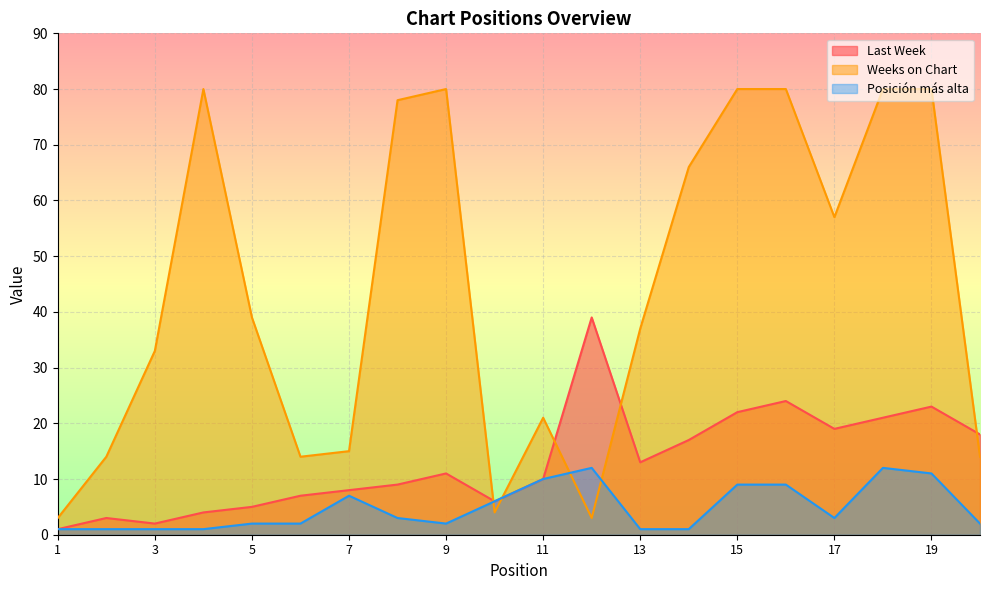

The Weeks on Chart series shows 14 at 11. True or false?

False